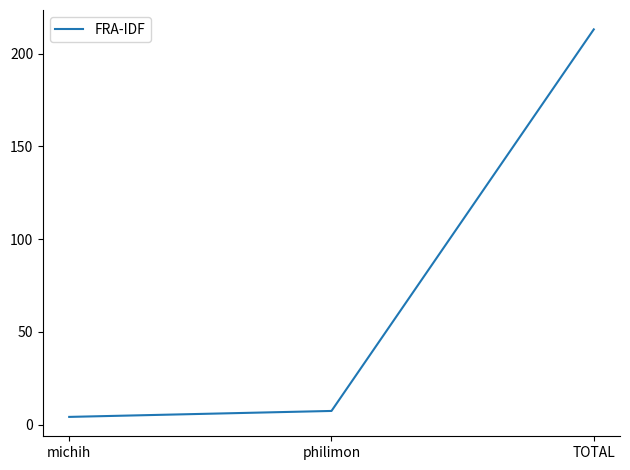

List the labels in order of value, smallest first.

michih, philimon, TOTAL